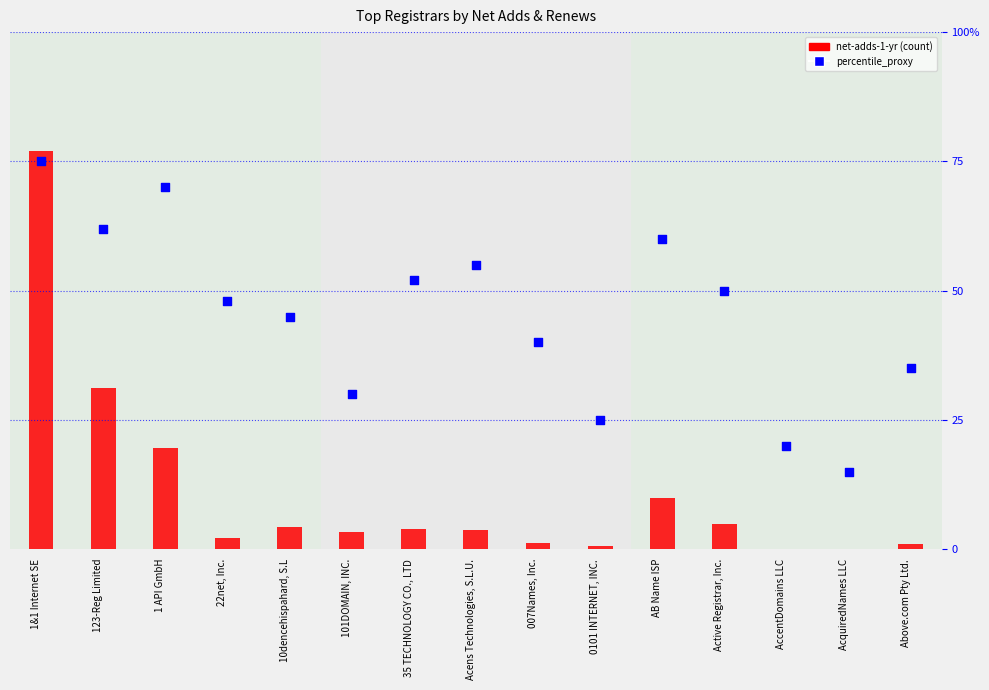

Is the value of net-adds-1-yr at Acens Technologies, S.L.U. greater than the value of percentile_proxy at 1&1 Internet SE?

Yes